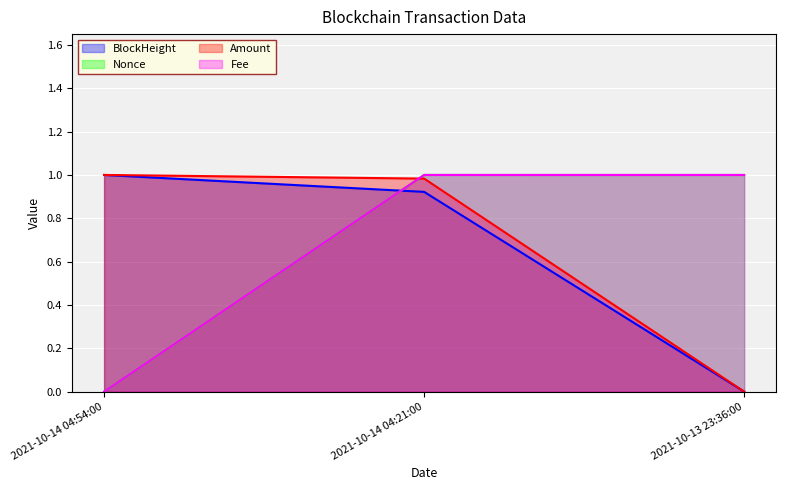

Rank the categories by Fee value from highest to lowest.

2021-10-14 04:21:00, 2021-10-13 23:36:00, 2021-10-14 04:54:00